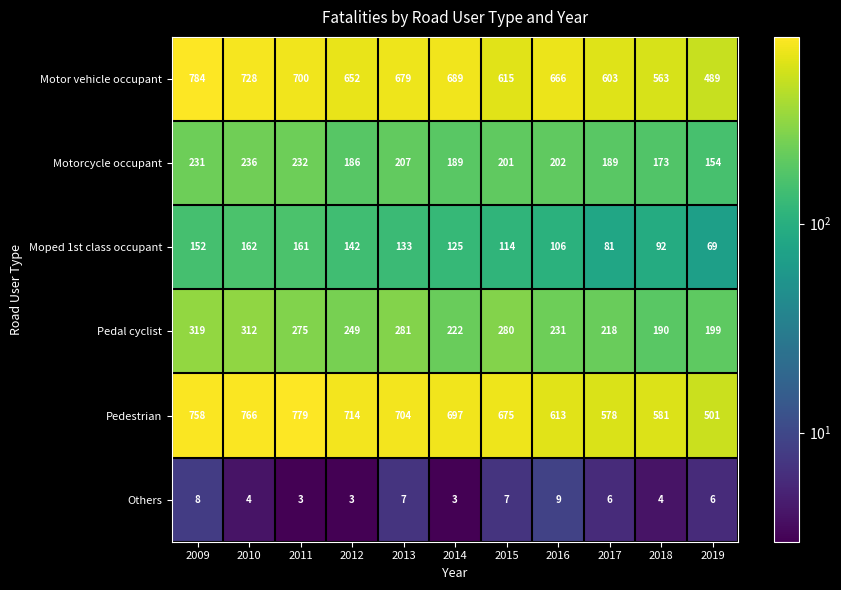

What is the difference between the second highest and second lowest values in the Pedestrian series?

188